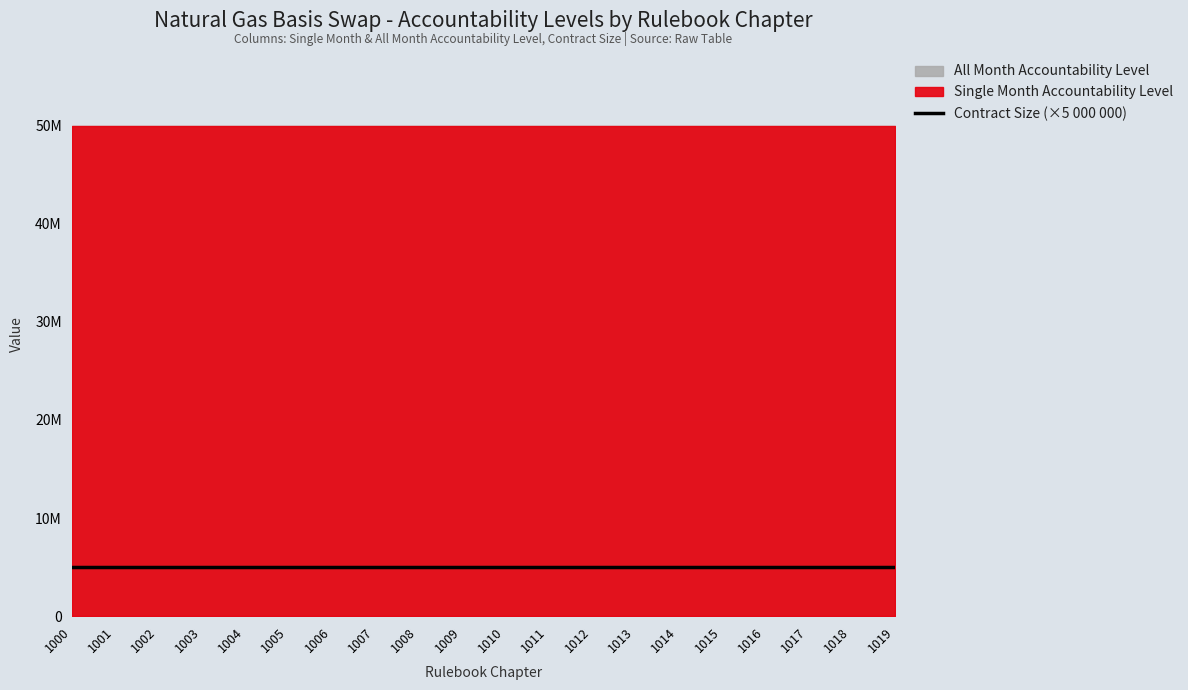

What is the maximum value shown in the chart?

50000000